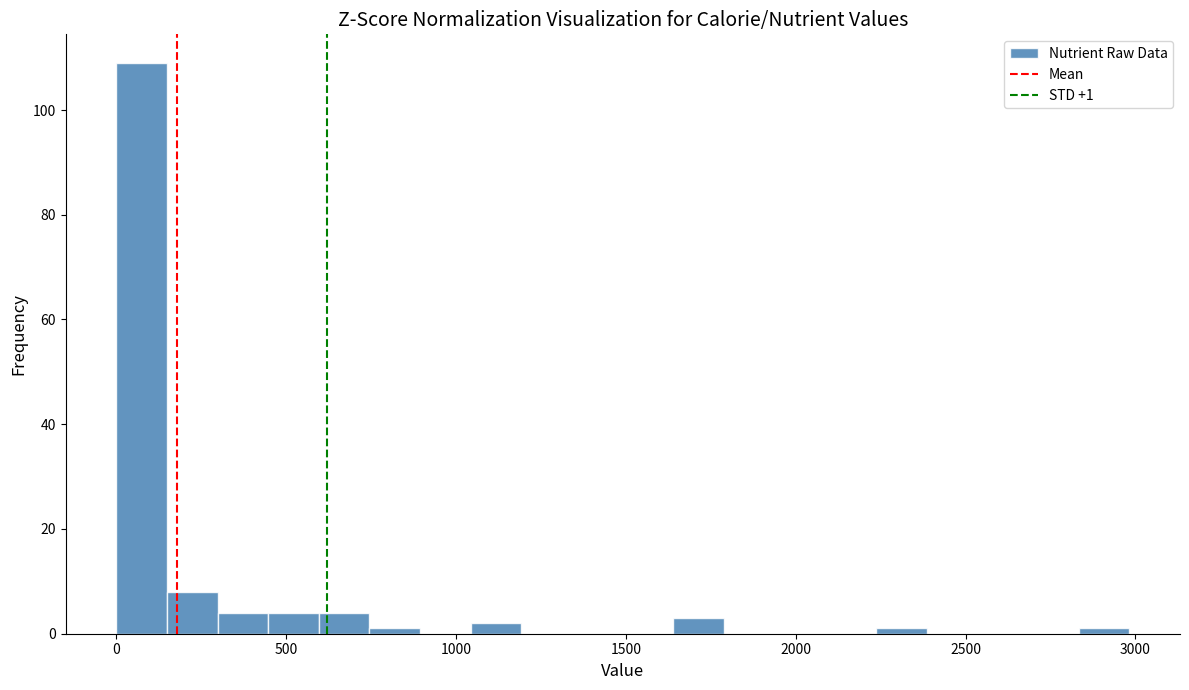

Around what value on the x-axis is the tallest bar? Give the approximate position of its centre, as read against the axis.

50